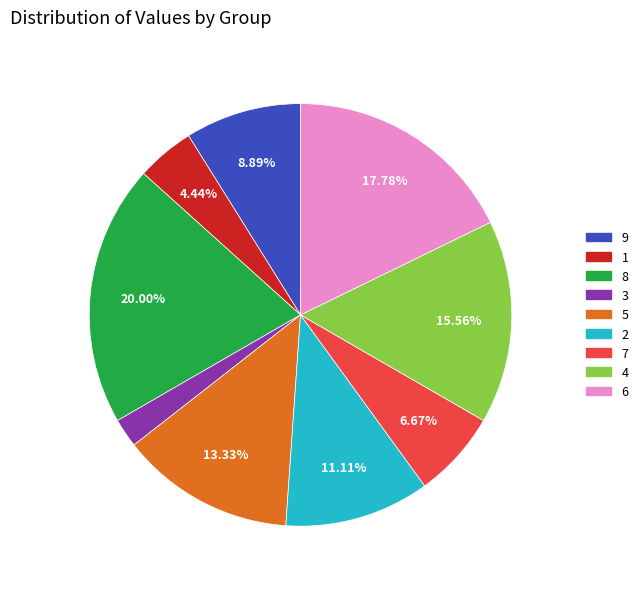

Rank the categories by value from lowest to highest.

3, 1, 7, 9, 2, 5, 4, 6, 8